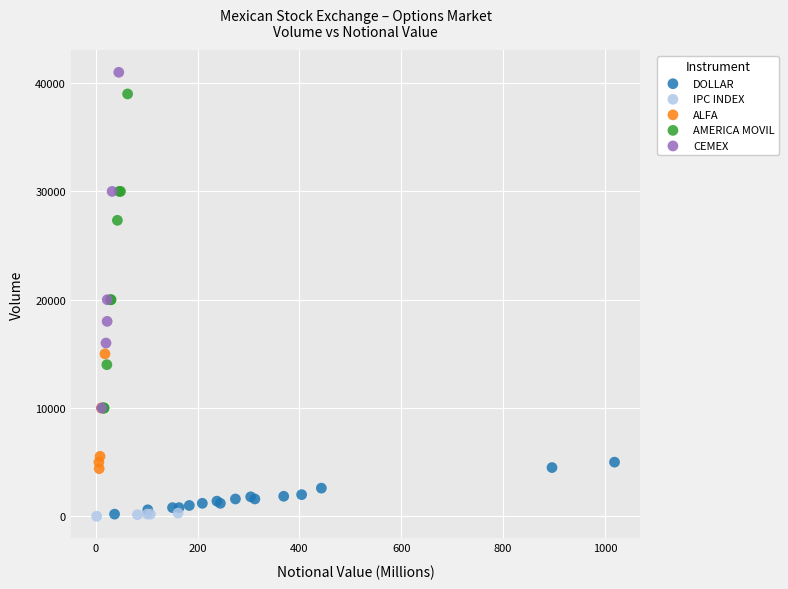

Which series contains the highest Y value?

CEMEX